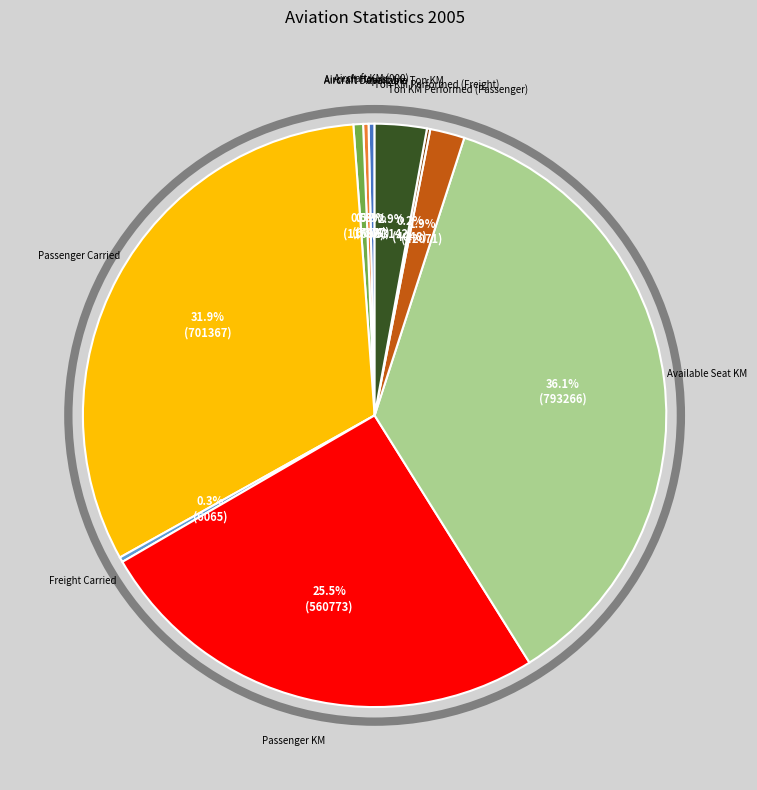

Which slice is the largest?

Available Seat KM